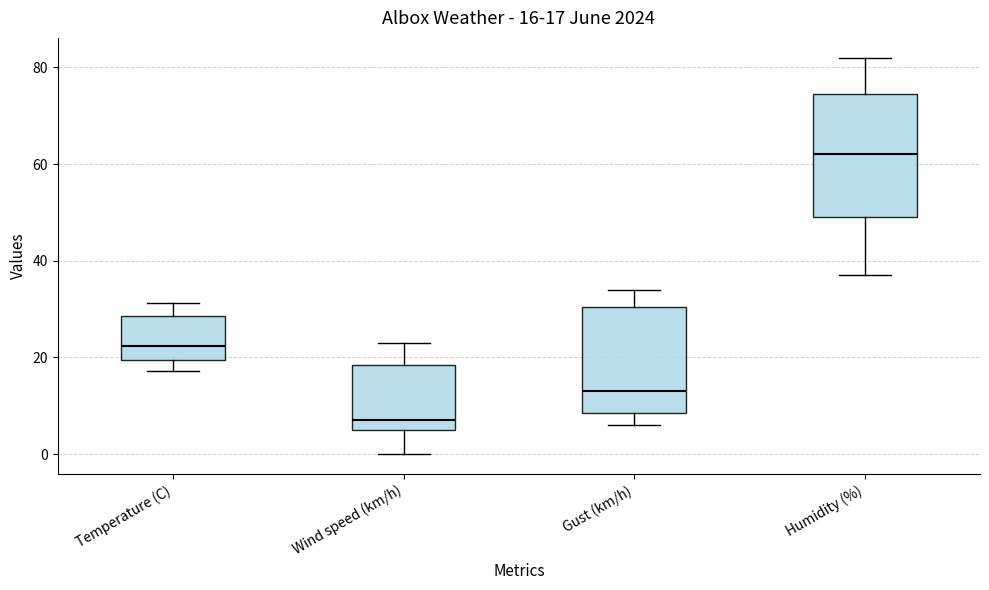

Which box is the tallest, from its lower edge to its upper edge?

Humidity (%)